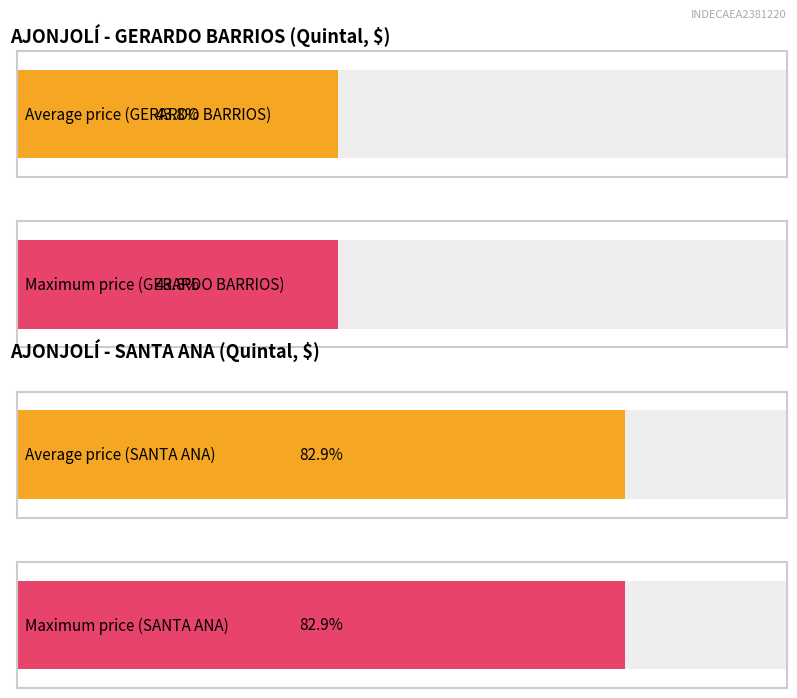

The value of Promedio (SANTA ANA) at SAL is 77.6. True or false?

False